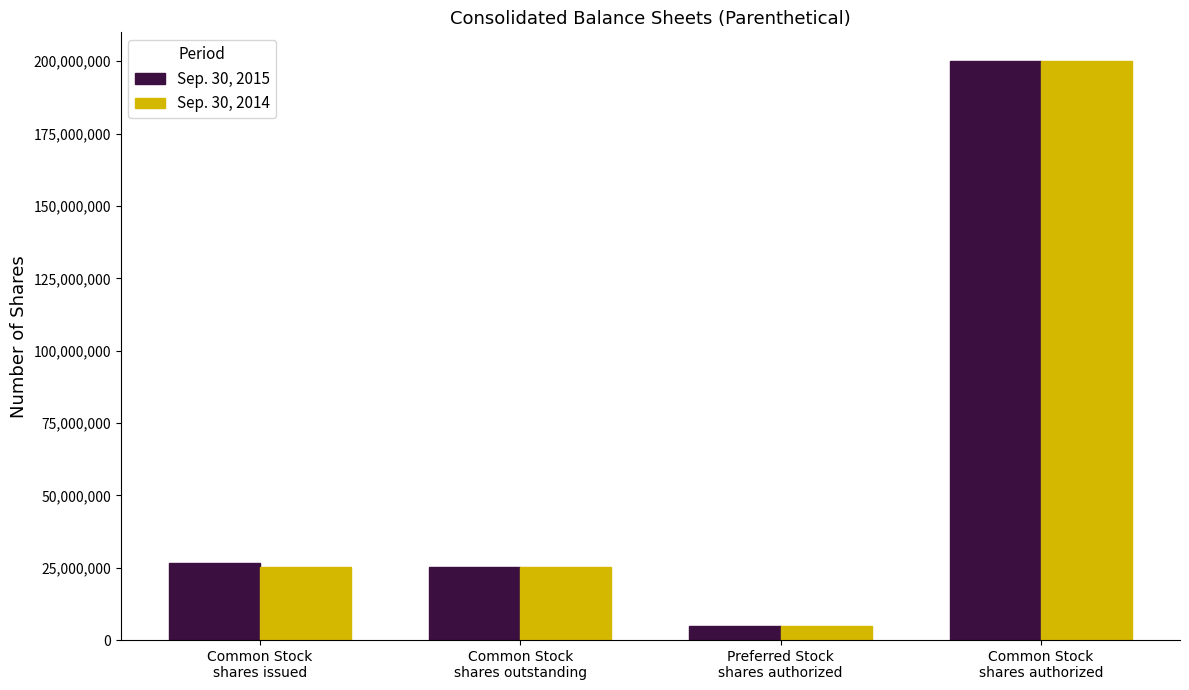

What is the sum of all Sep. 30, 2014 values?

255170000